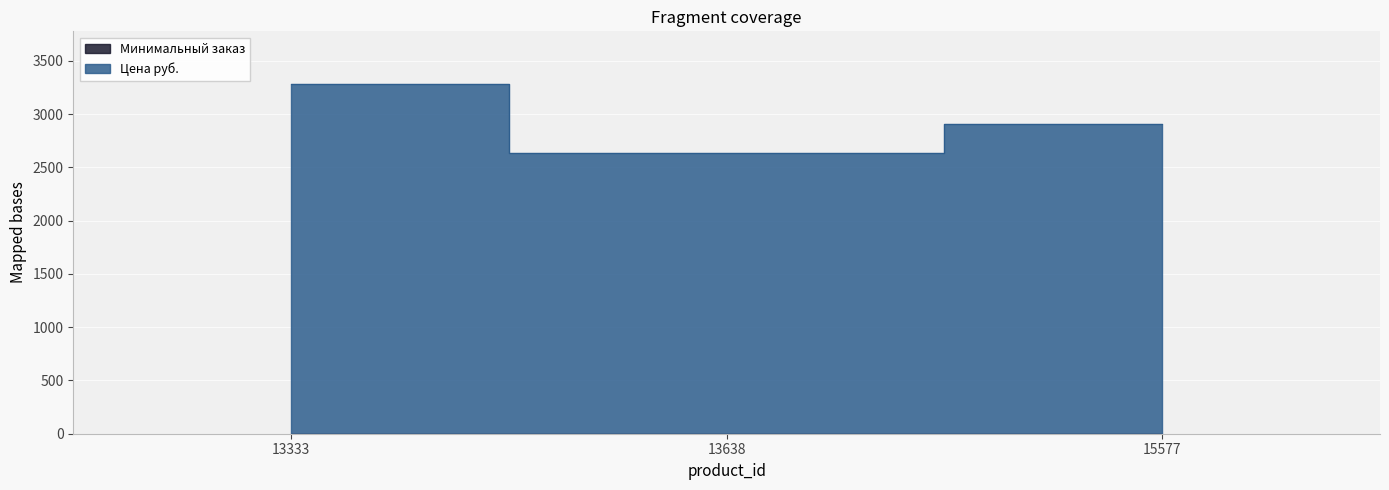

Reading right to left, list all the values displayed in this chart.

15577=2907	13638=2631	13333=3285